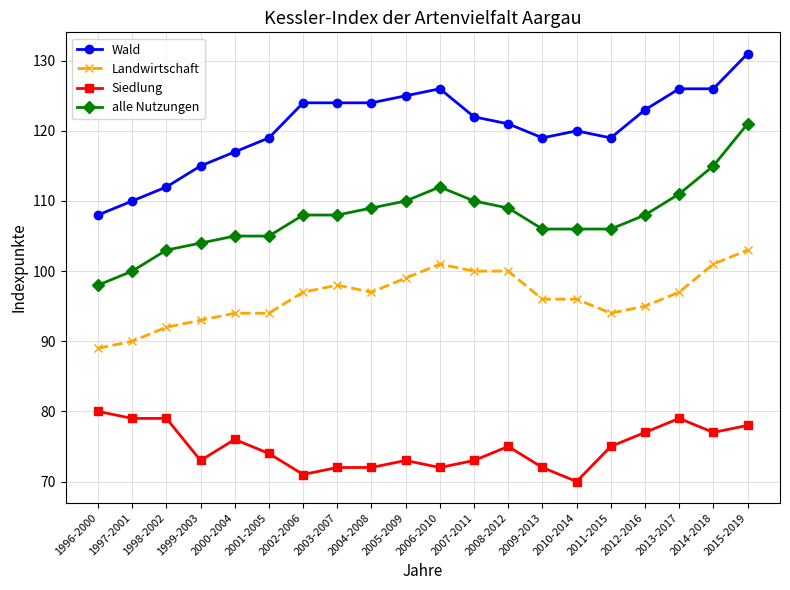

True or false: Wald and Landwirtschaft cross at least once.

False